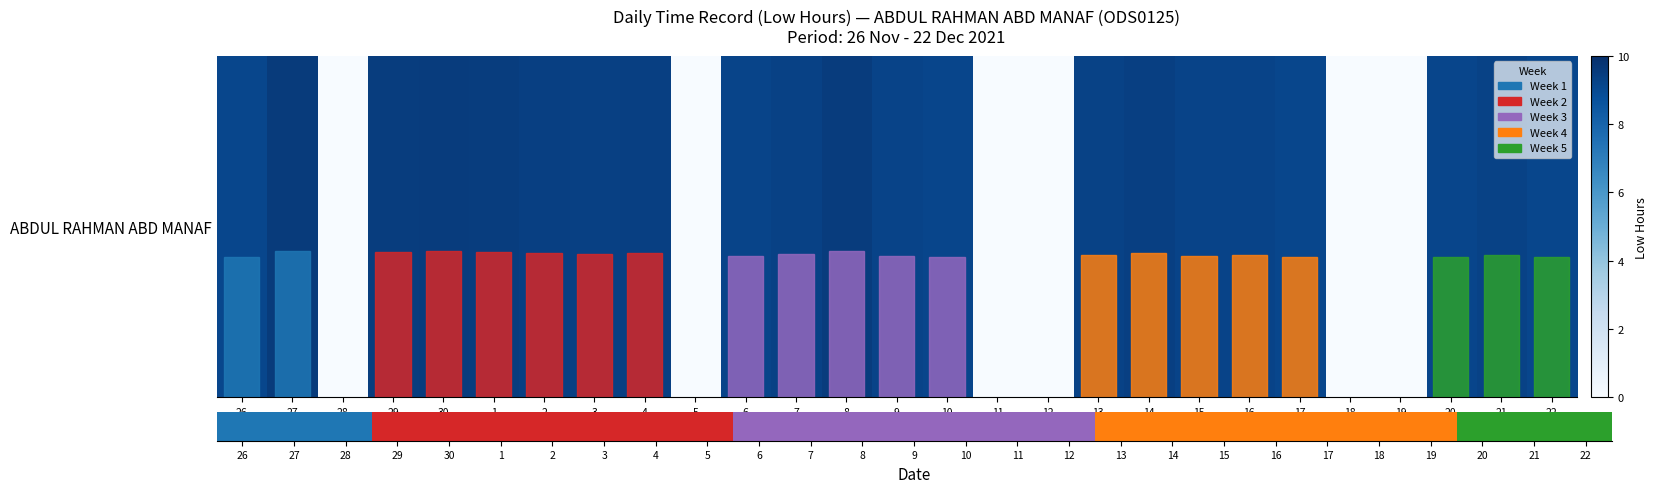

Where does the data first go above 9?

26
Fri